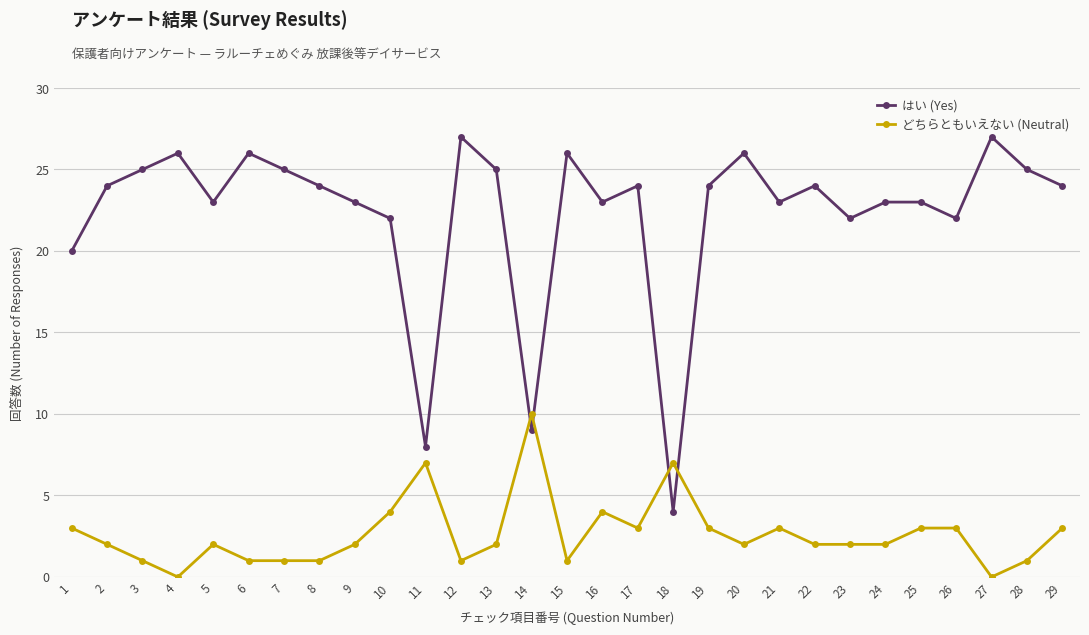

How many distinct data groups are displayed?

2